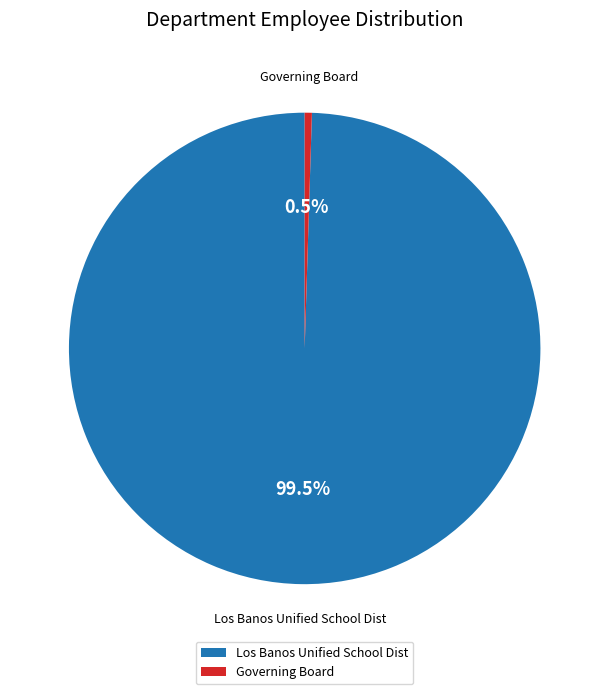

Is the sum of Los Banos Unified School Dist and Governing Board greater than half?

Yes